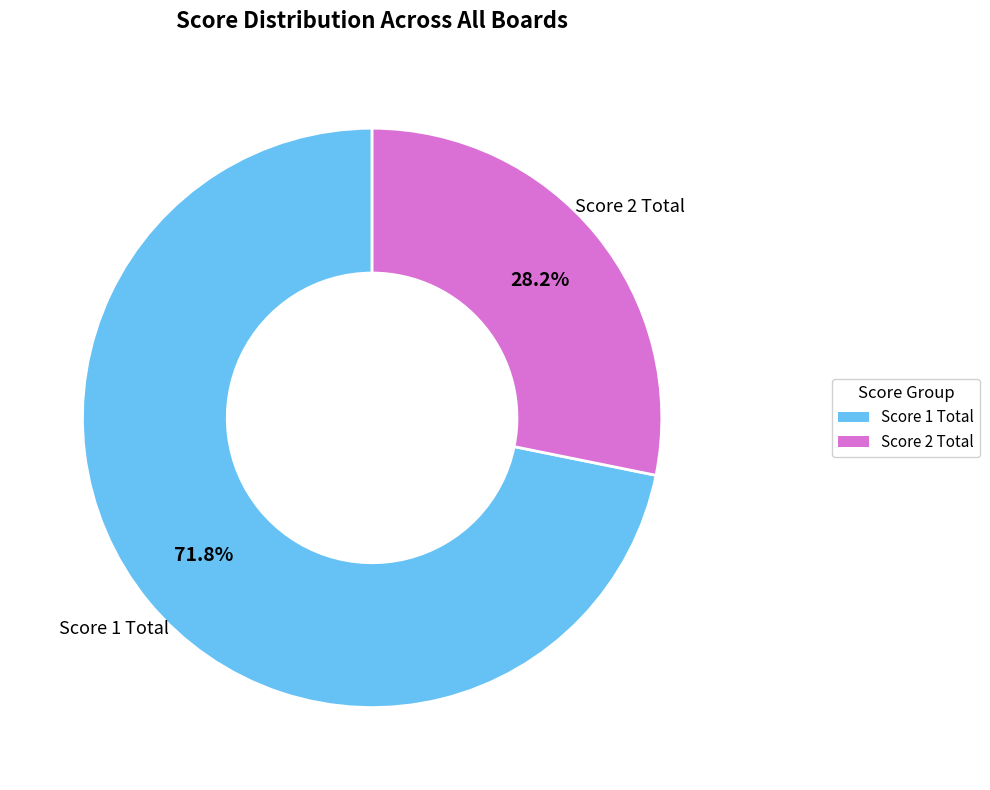

How many segments does this pie chart have?

2